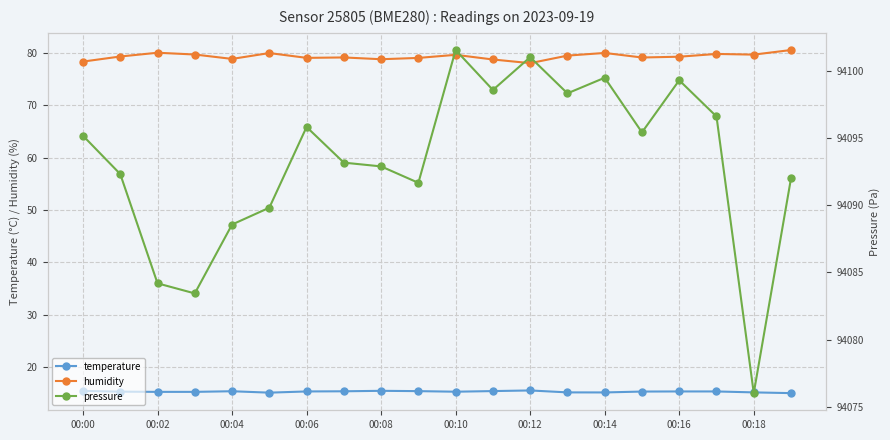

What is the difference between the second highest and minimum values in the pressure series?

25.0